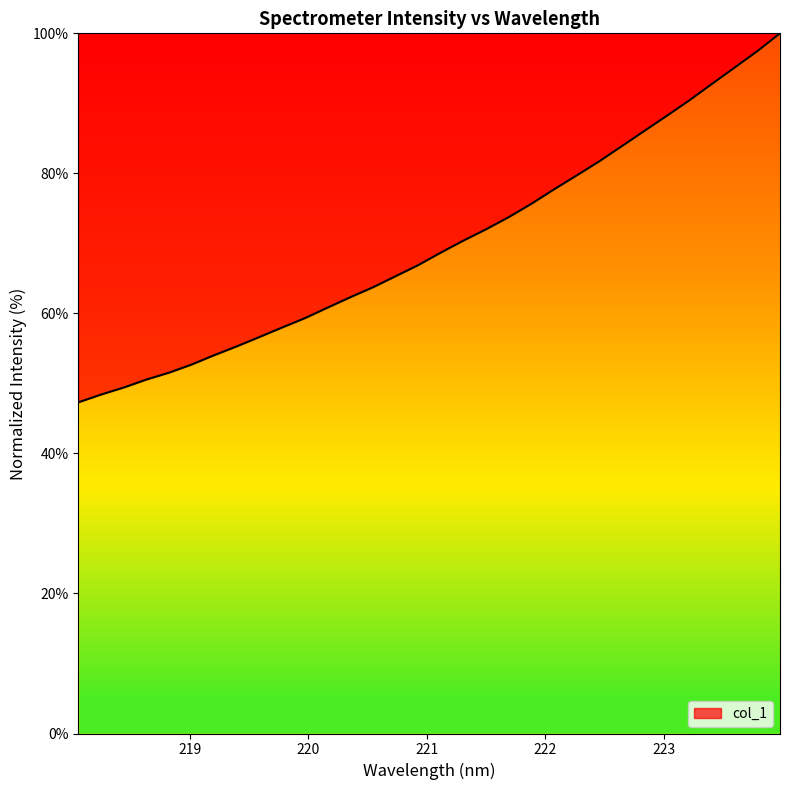

What is the minimum value shown in the chart?

47.3